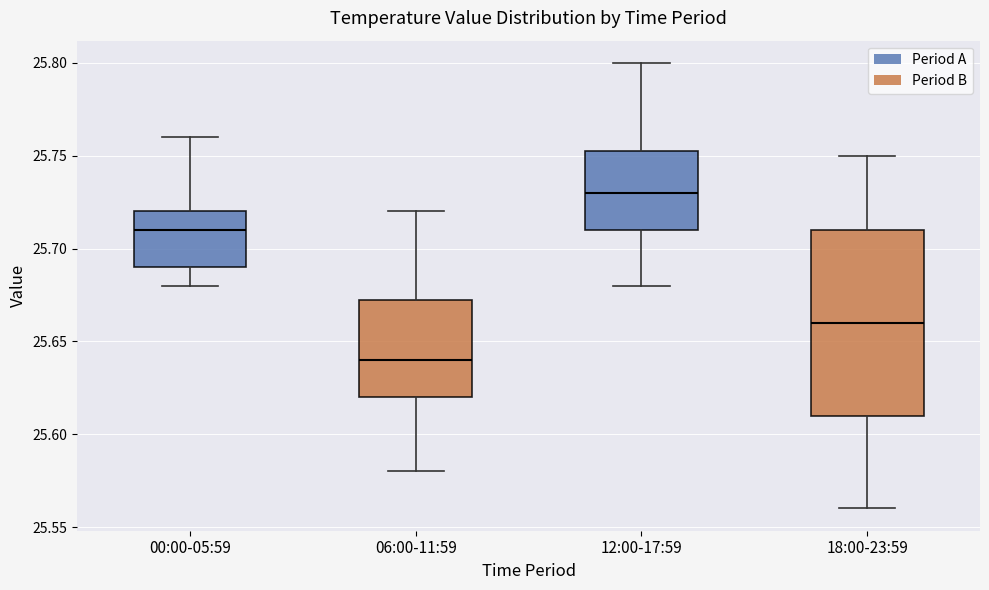

Which box's median line is the lowest?

06:00-11:59